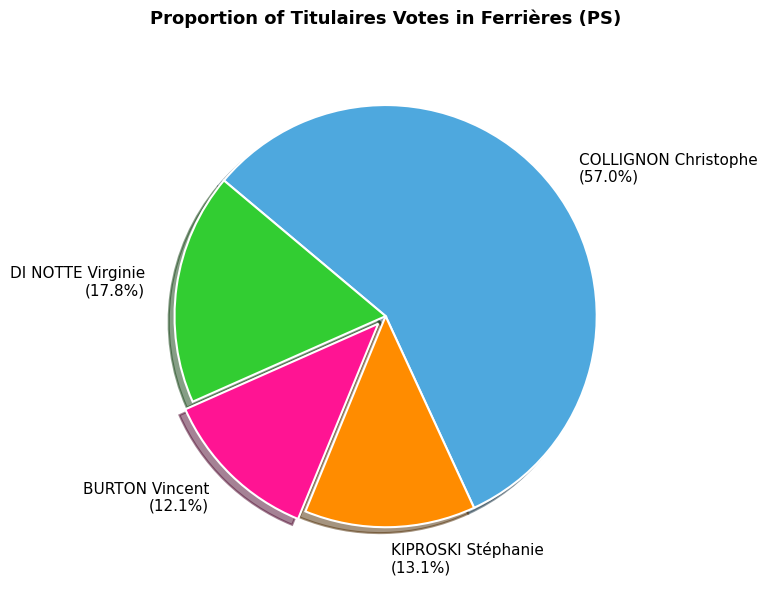

Which slice is the largest?

COLLIGNON Christophe